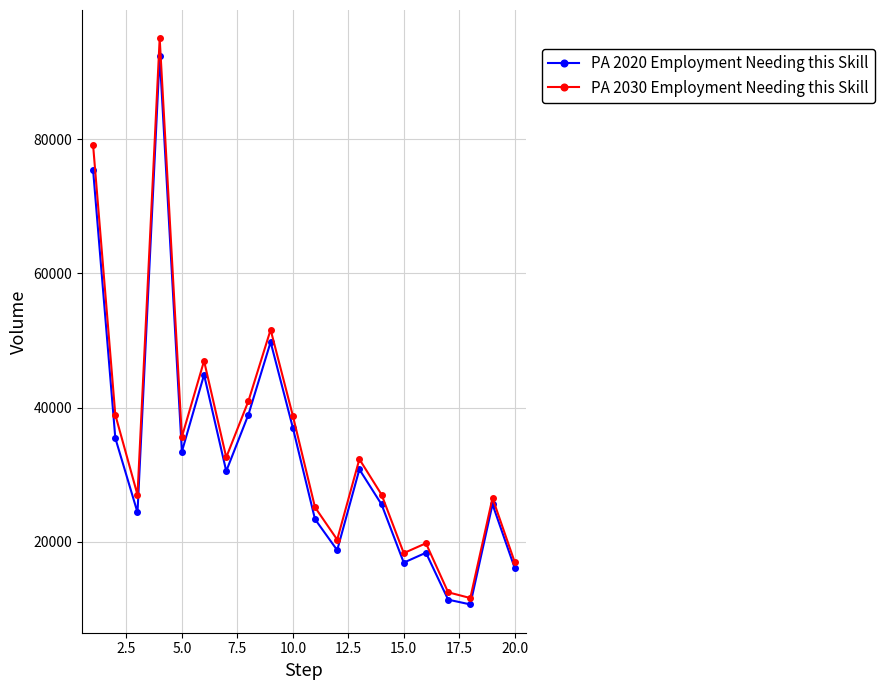

What is the value of the PA 2020 Employment Needing this Skill point at the 6th from the left?

44890